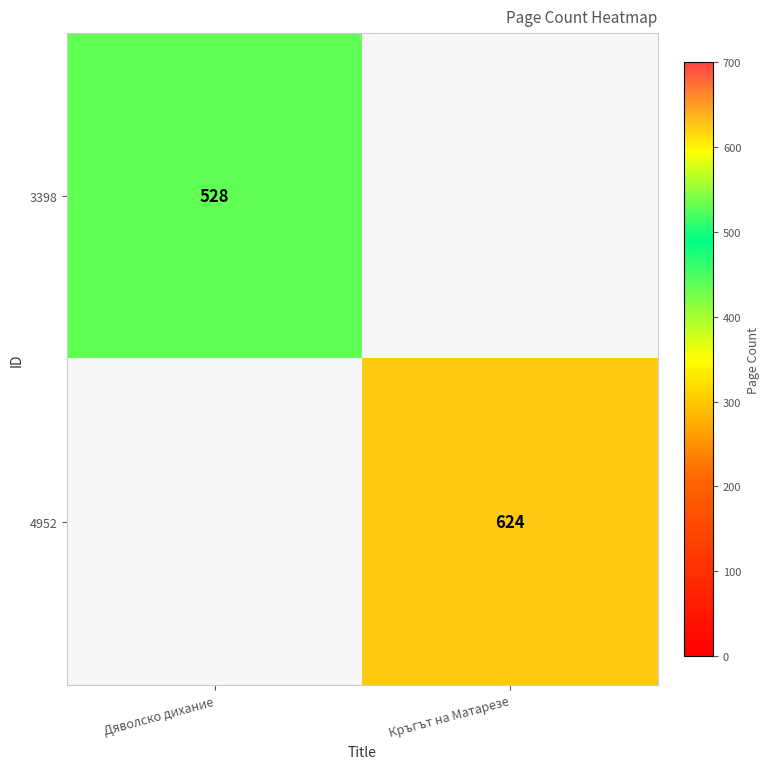

The value of 3398 at Дяволско дихание is 256. True or false?

False